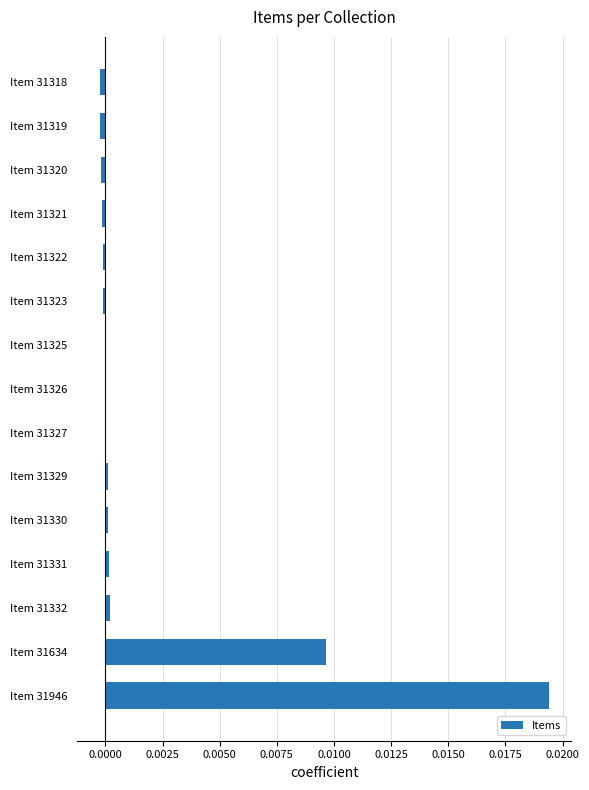

How many series are shown in this chart?

1